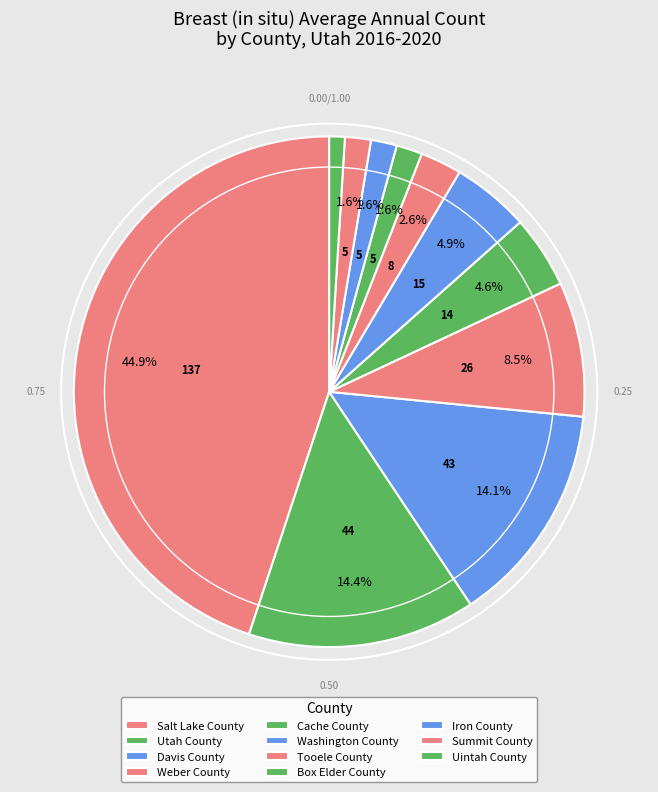

Count the number of slices in the pie.

11